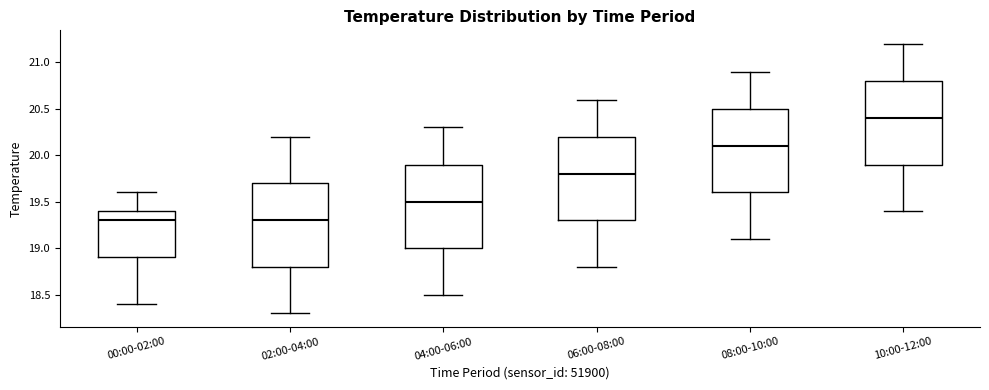

Where does the lower whisker of the box for 10:00-12:00 end on the y-axis? The values are not printed on the chart, so give them approximately, as read against the axis.

19.4